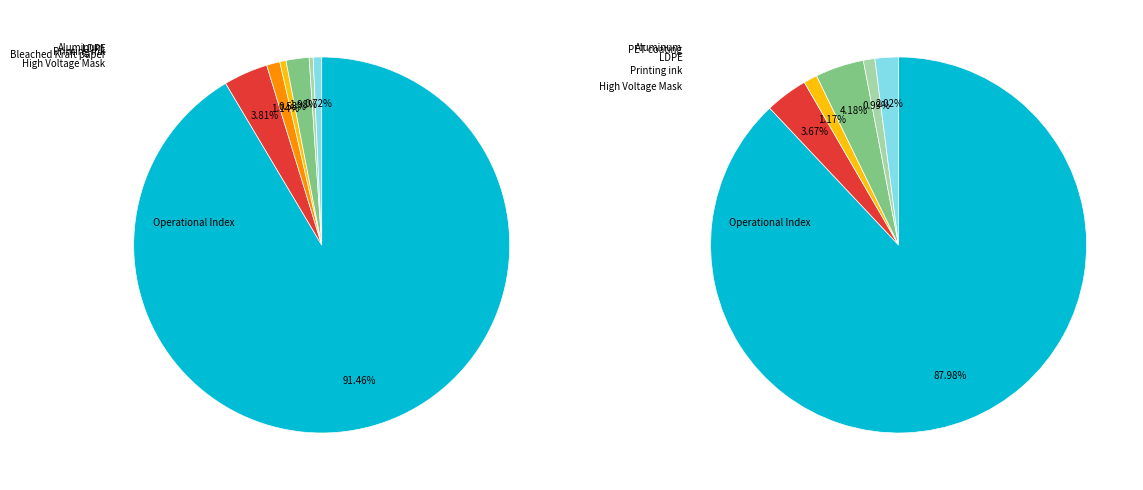

How many segments does this pie chart have?

8